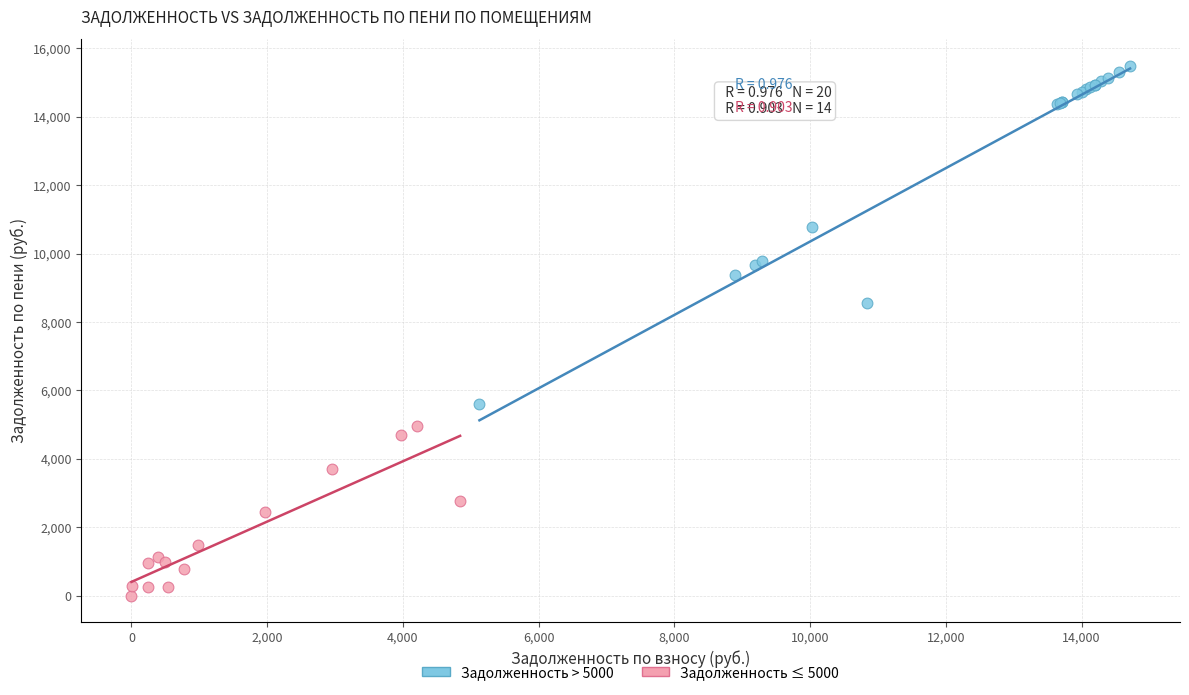

Which series contains the lowest Y value?

Задолженность ≤ 5000